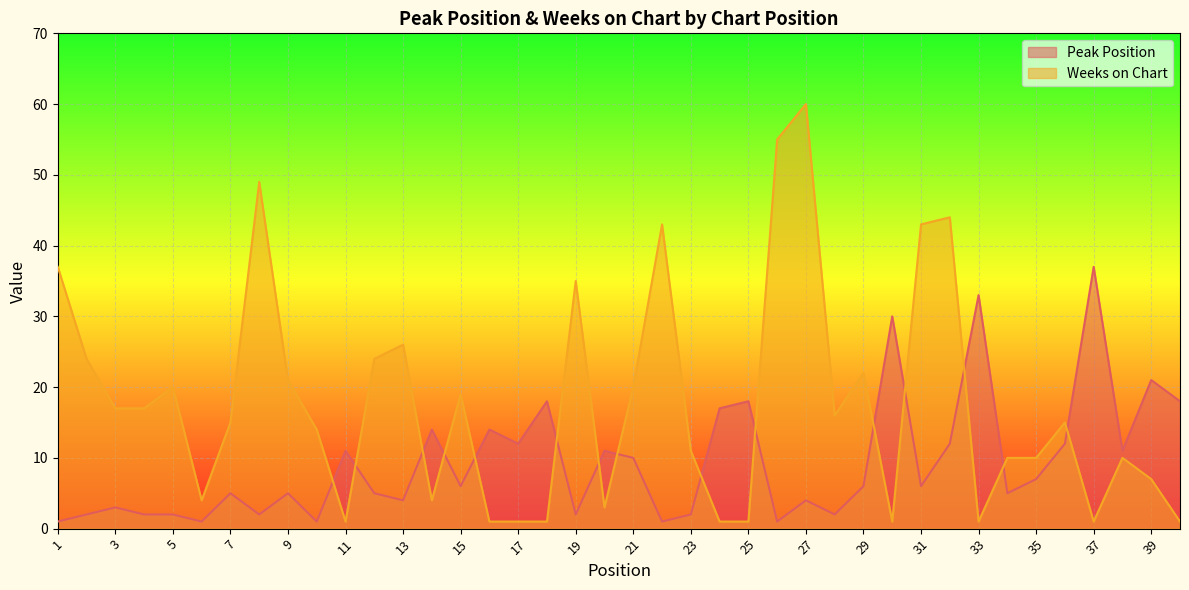

What is the minimum value shown in the chart?

1